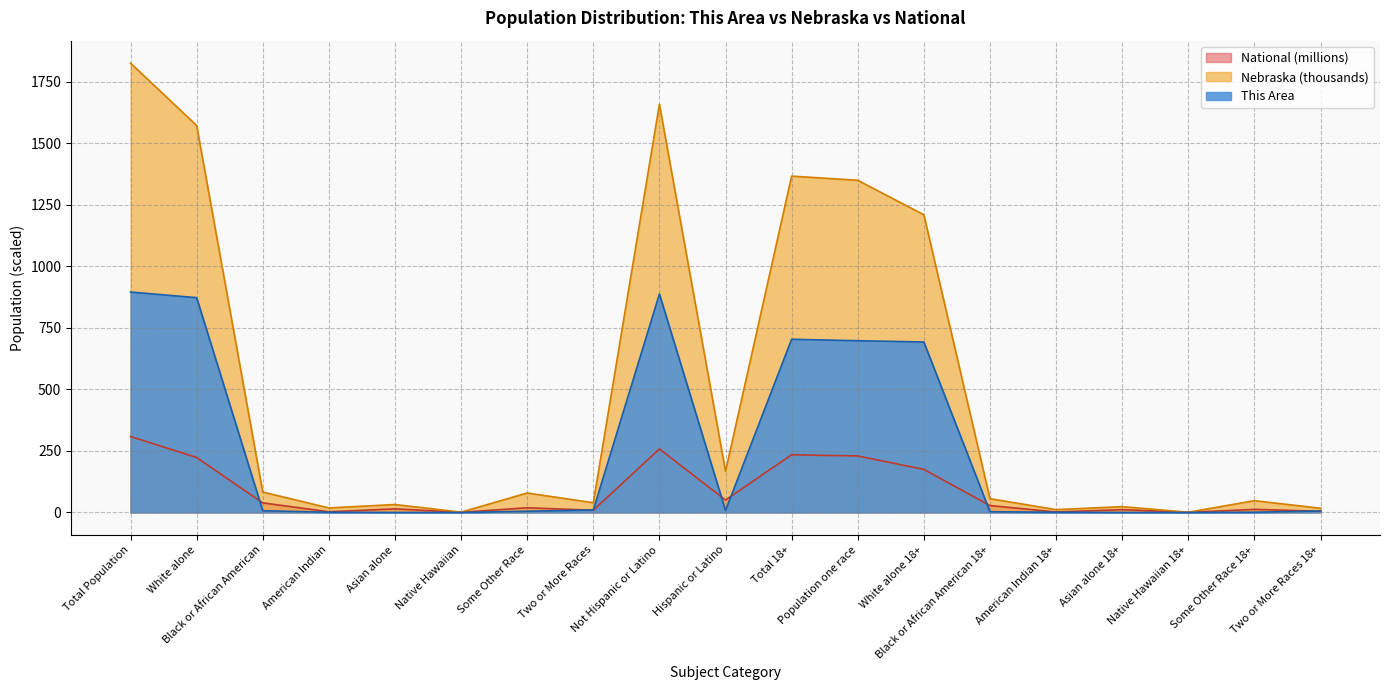

Reading left to right, transcribe all the data shown in this chart.

This Area: 896.0	873.0	7.0	1.0	0.0	0.0	5.0	10.0	888.0	8.0	704.0	698.0	693.0	3.0	1.0	0.0	0.0	1.0	6.0
Nebraska: 1826.3	1572.8	82.9	18.4	32.3	1.3	79.1	39.5	1658.9	167.4	1367.1	1350.1	1210.1	56.0	11.5	23.7	0.9	47.9	17.0
National: 308.7	223.6	38.9	2.9	14.7	0.5	19.1	9.0	258.3	50.5	234.6	229.7	175.1	28.1	2.0	11.4	0.4	12.7	4.8